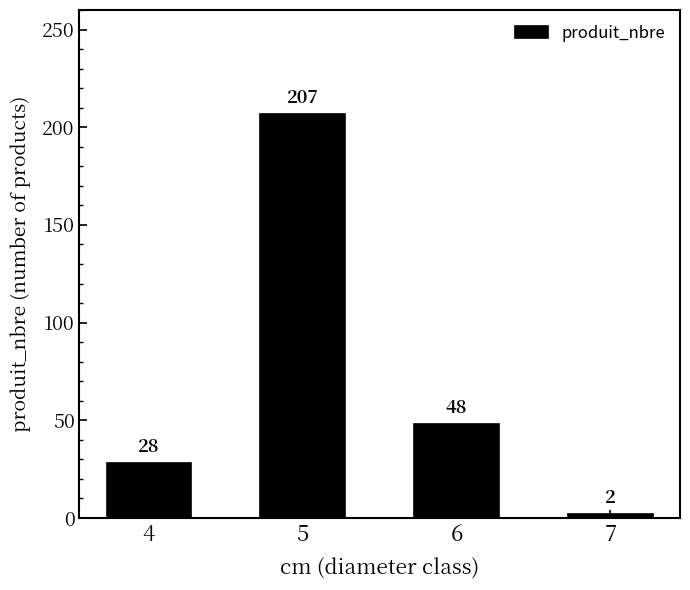

What is the value of the 2nd bar from the left?

207